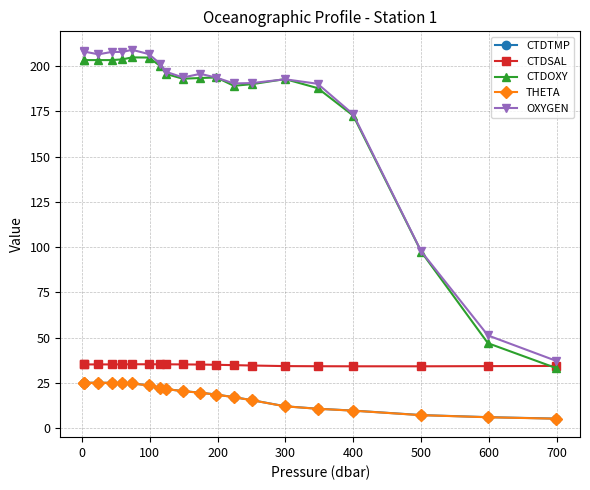

What are all the series names shown in the legend?

CTDTMP, CTDSAL, CTDOXY, THETA, OXYGEN